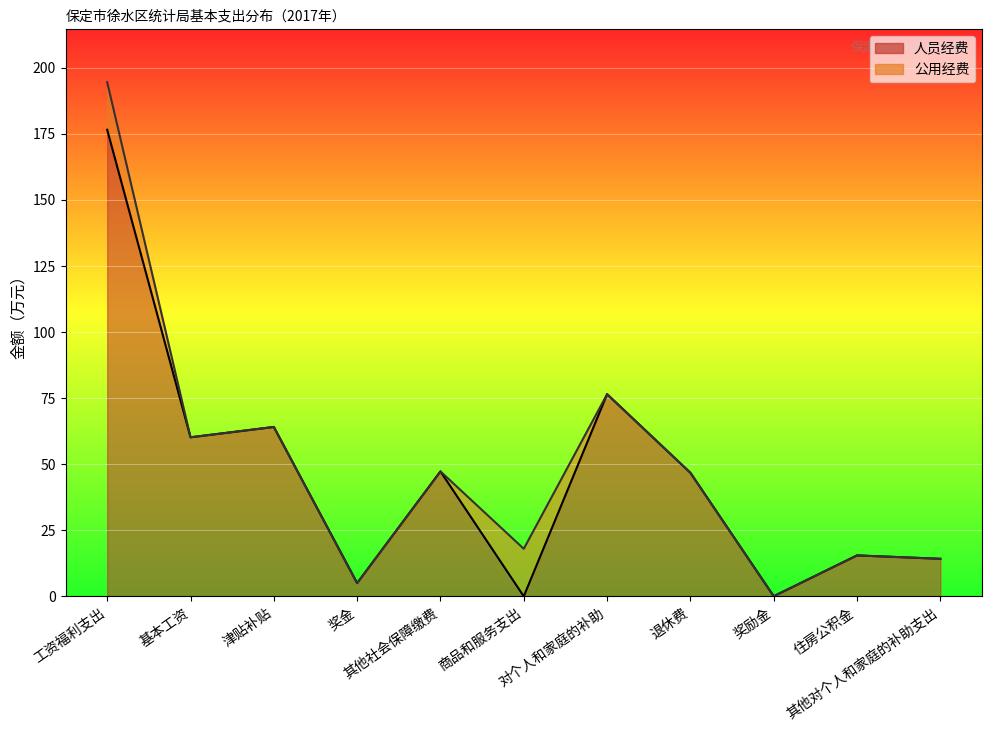

Where is the data nearest to the value 88?

对个人和家庭的补助